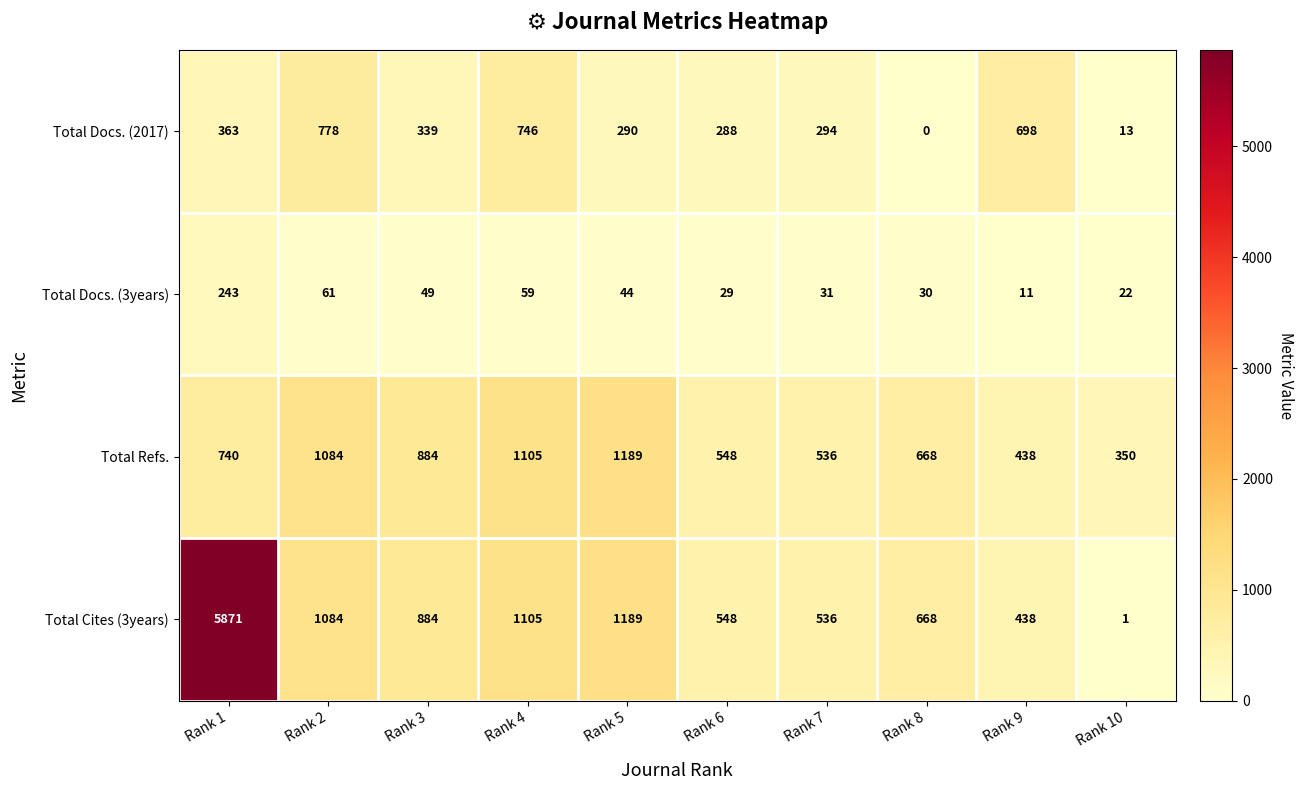

Rank the series by their maximum value, from highest to lowest.

Total Cites (3years), Total Refs., Total Docs. (2017), Total Docs. (3years)